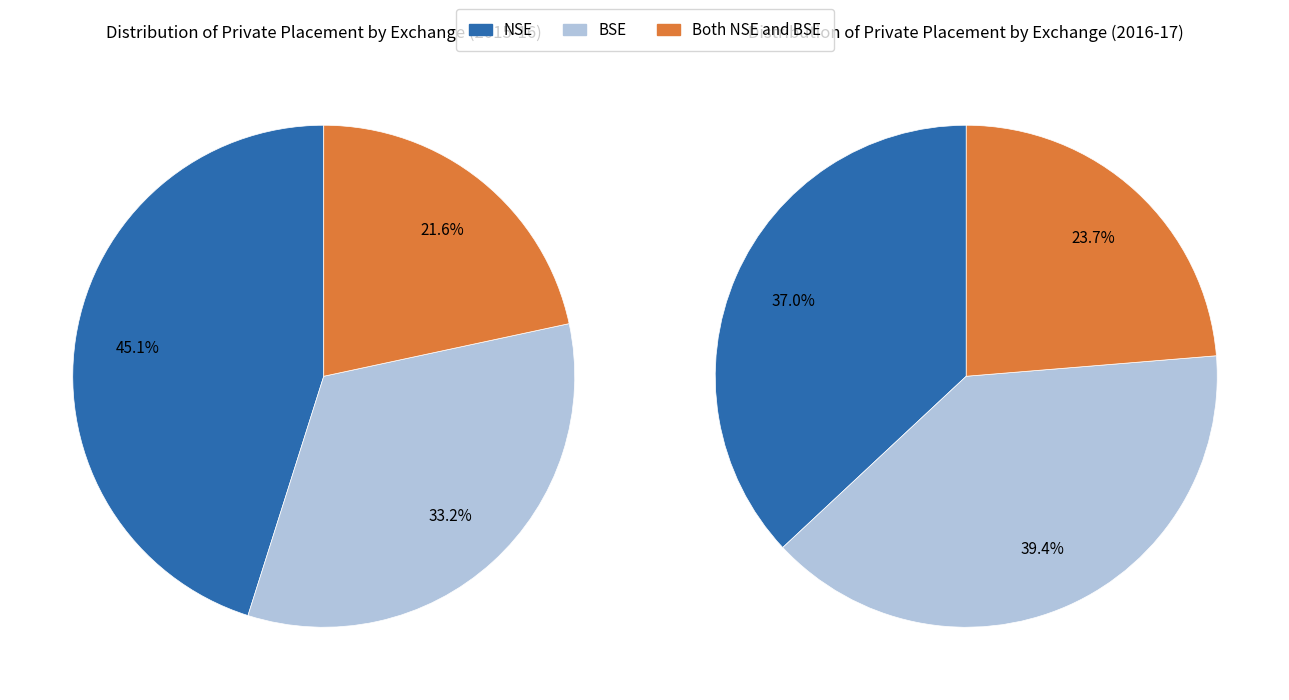

True or false: 2016-17 accounts for 67% of the total.

False